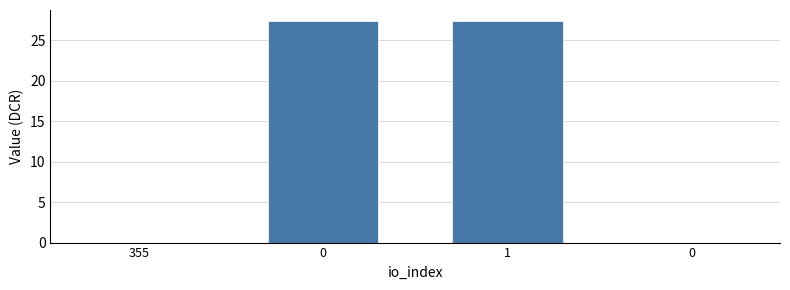

Are the bars horizontal?

No